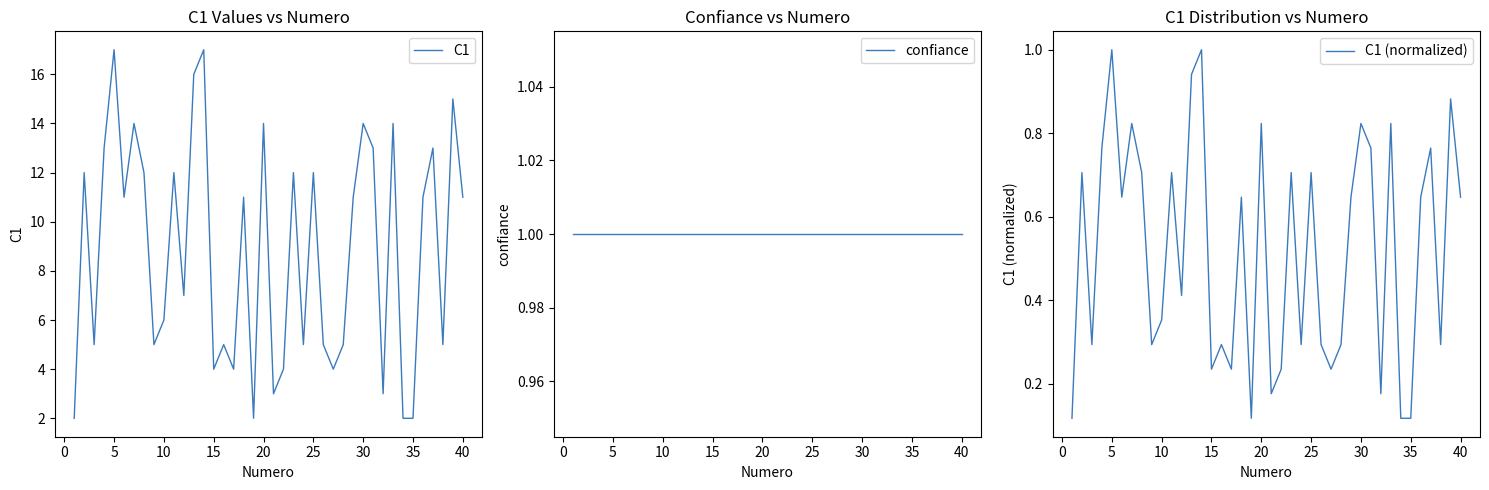

What is the maximum value for C1?

17